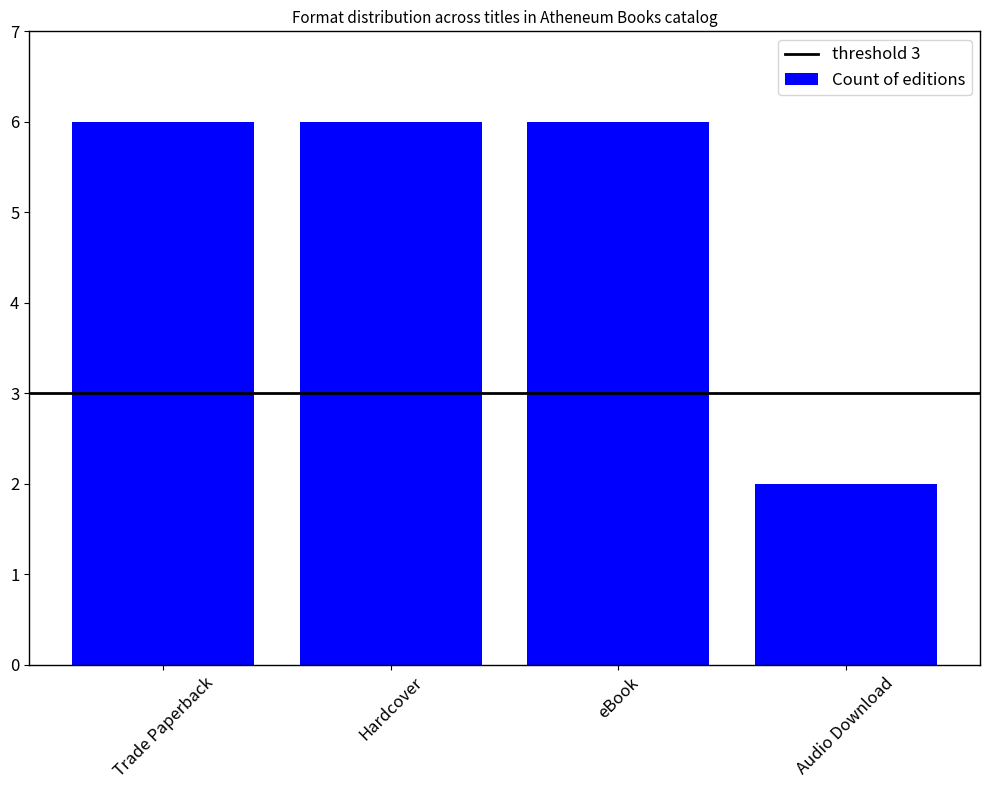

Is it true that the value at Audio Download is 2?

True